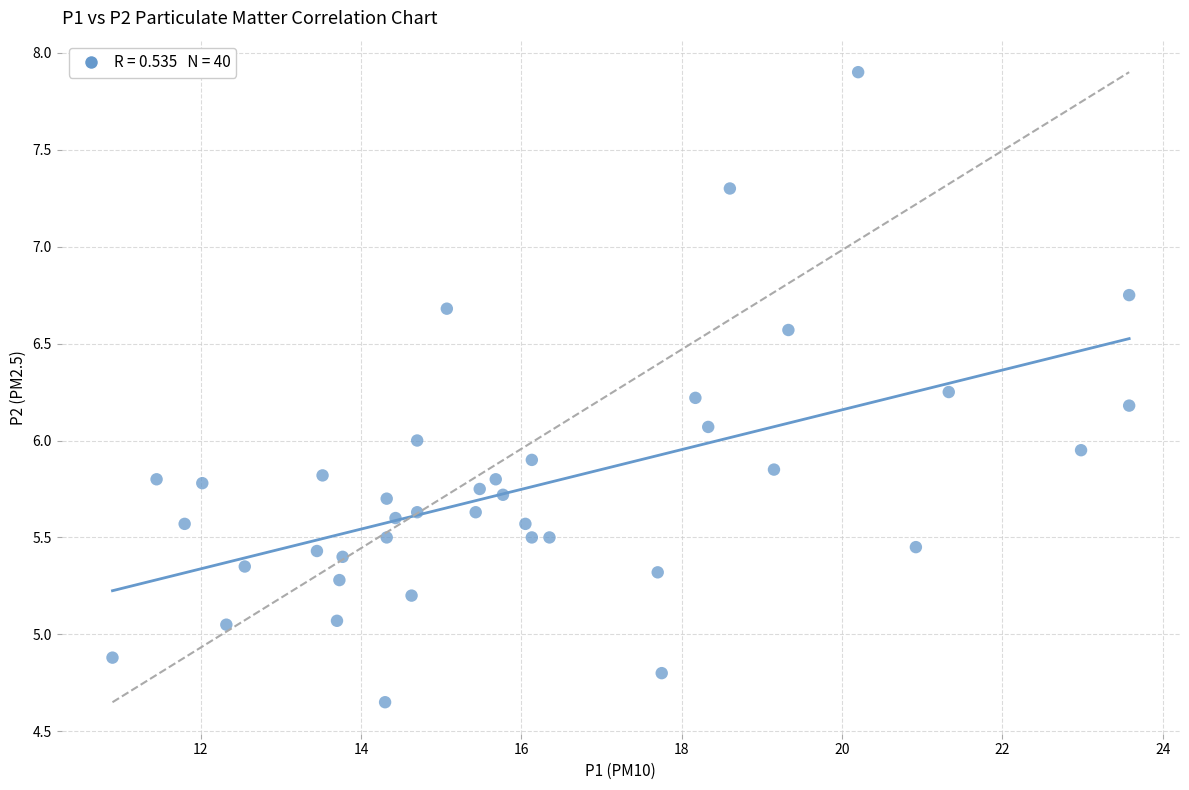

What is the range of X values (max minus min)?

12.7